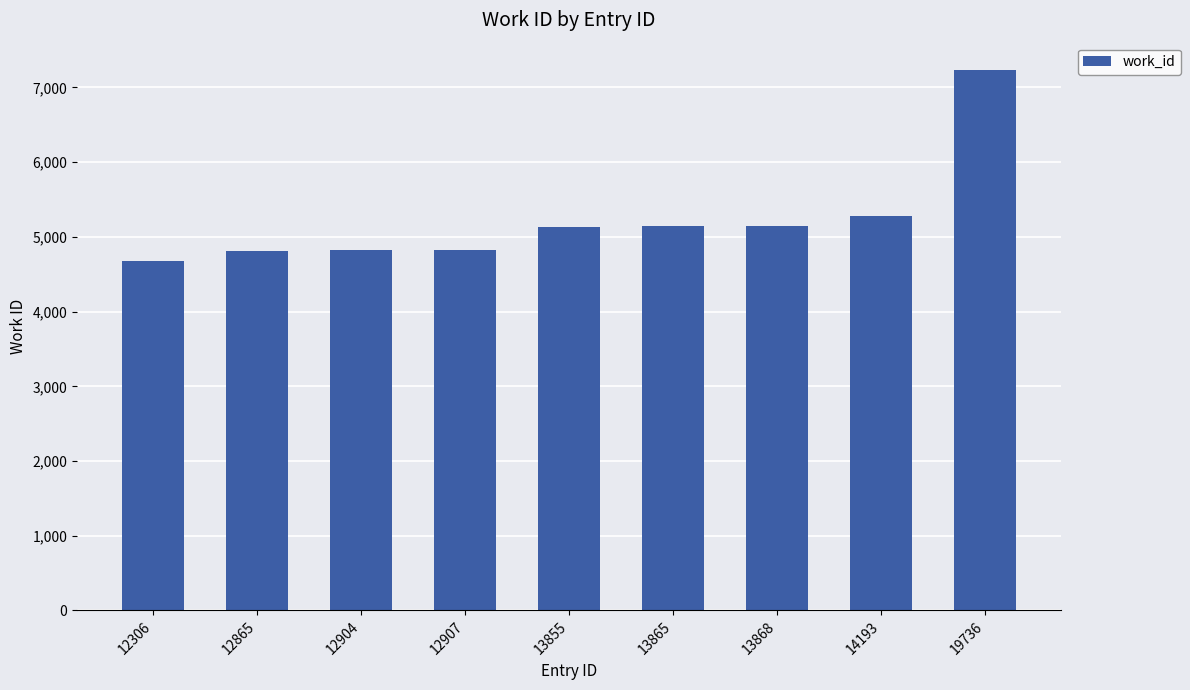

True or false: the data shows 5151 at 13868.

True